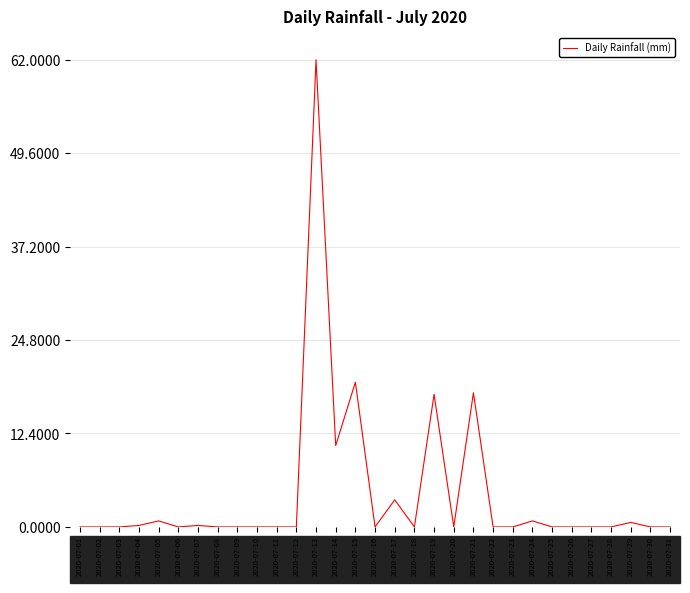

What is the greatest value displayed?

62.0